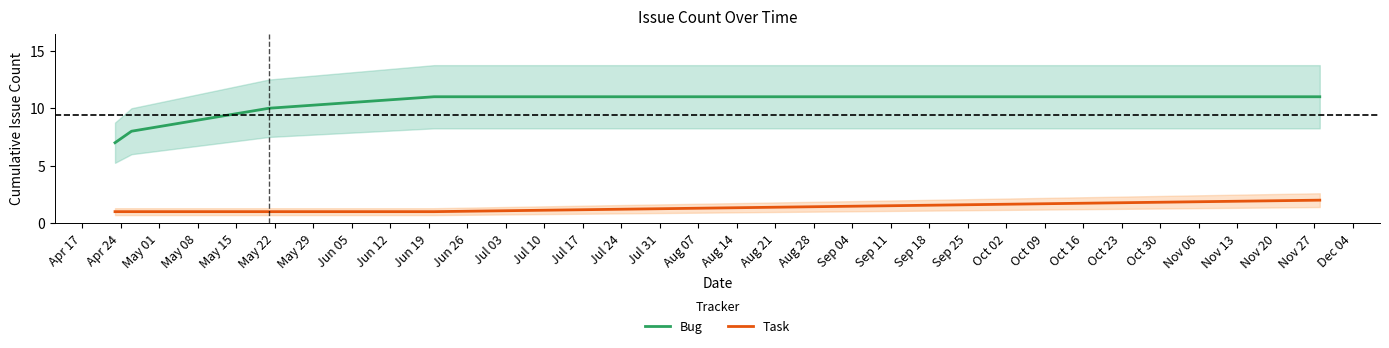

True or false: Task and Bug cross at least once.

False